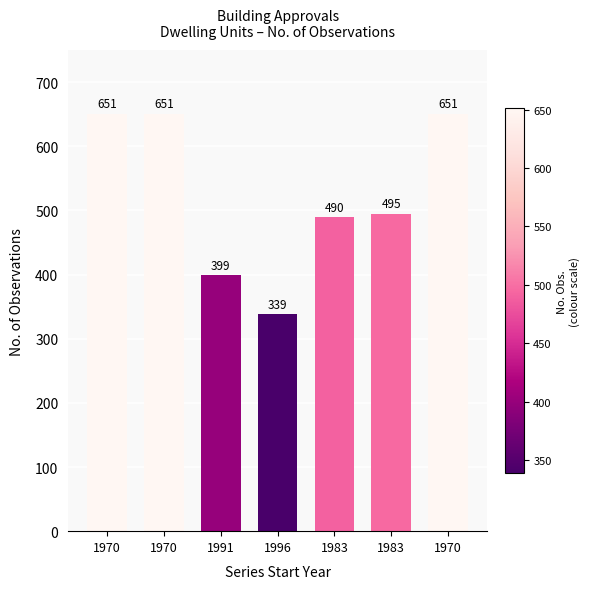

What is the label of the 2nd bar from the left?

1970